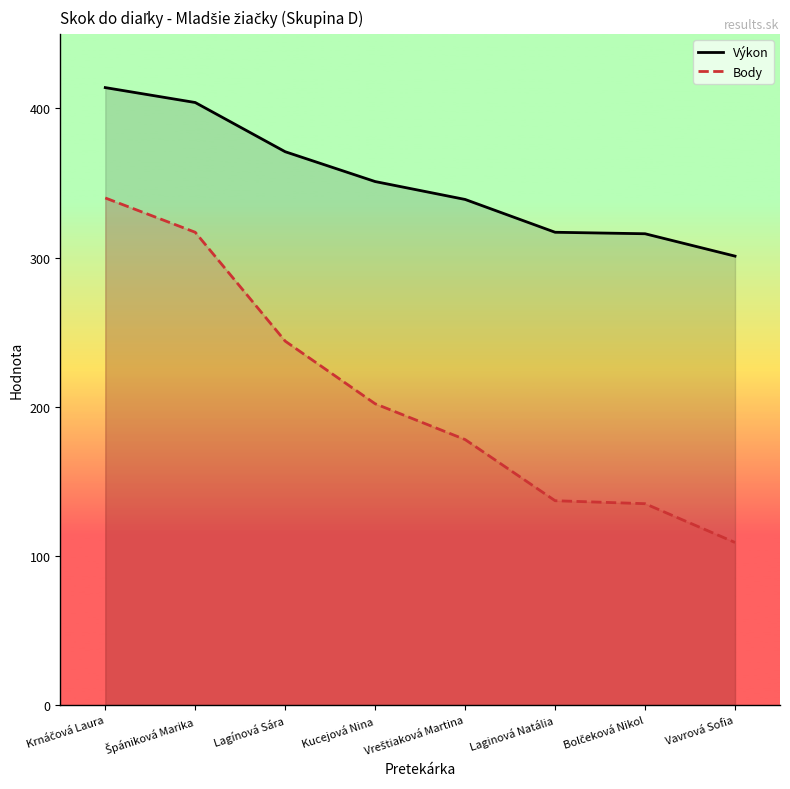

True or false: Výkon has more than 1 points higher than both neighbors.

False